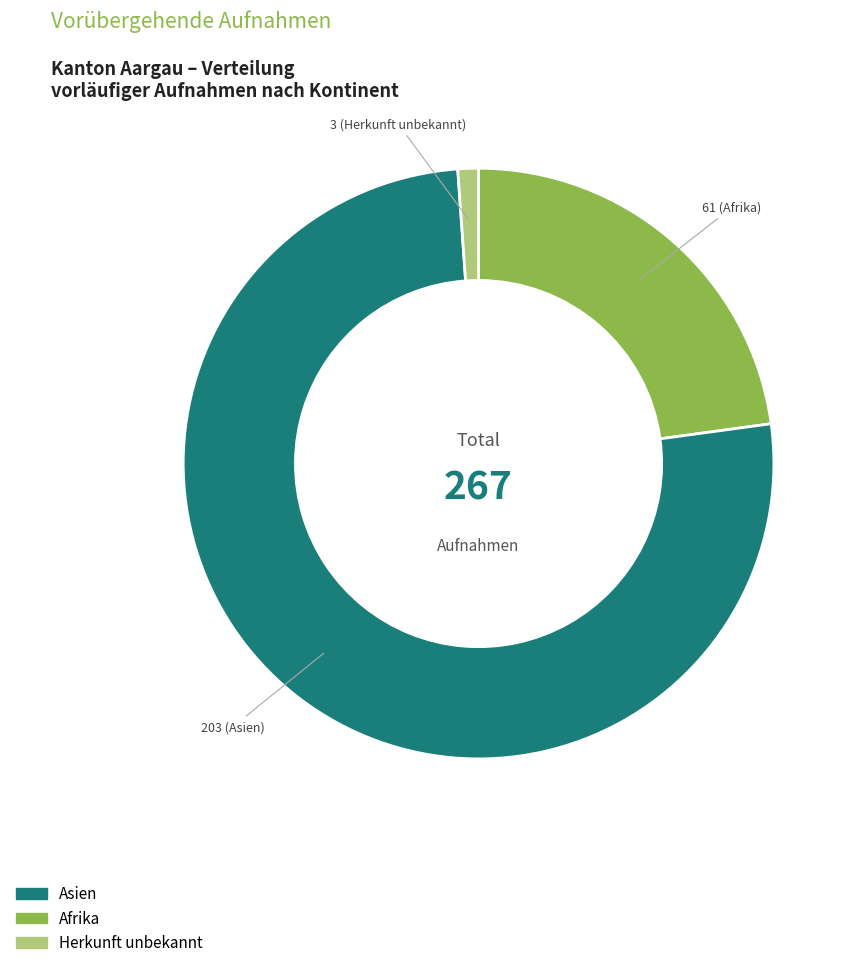

Count the number of slices in the pie.

3